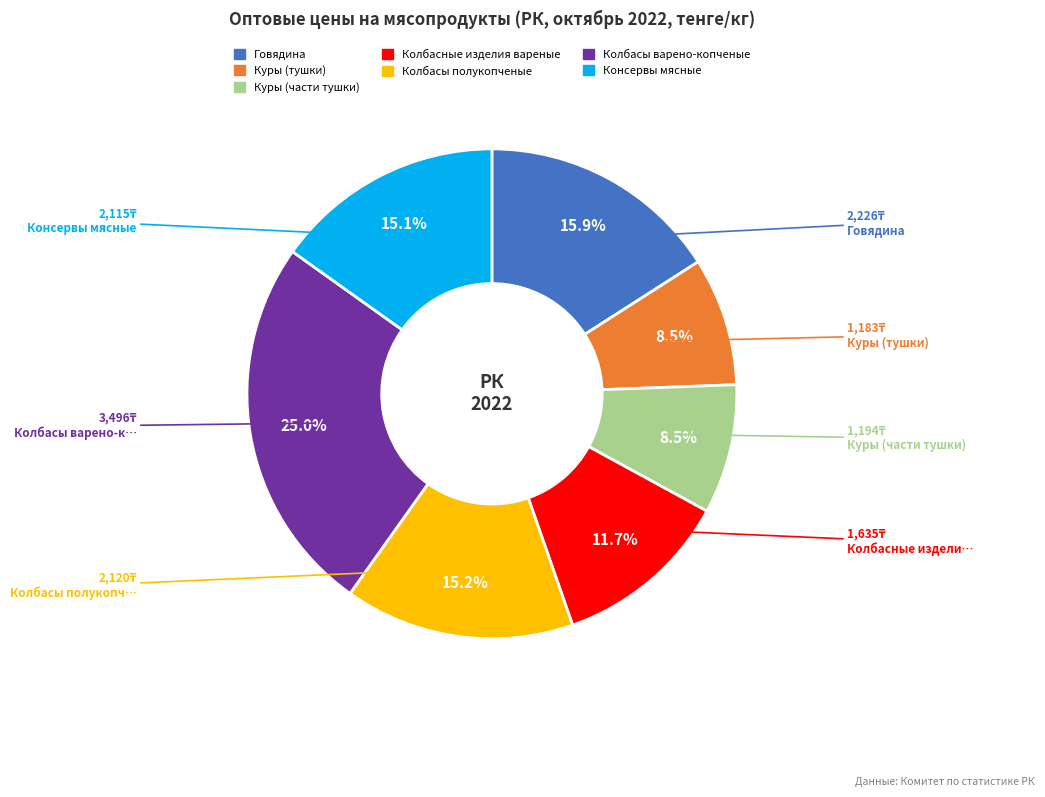

To the nearest percent, what portion does Колбасы полукопченые represent?

15%